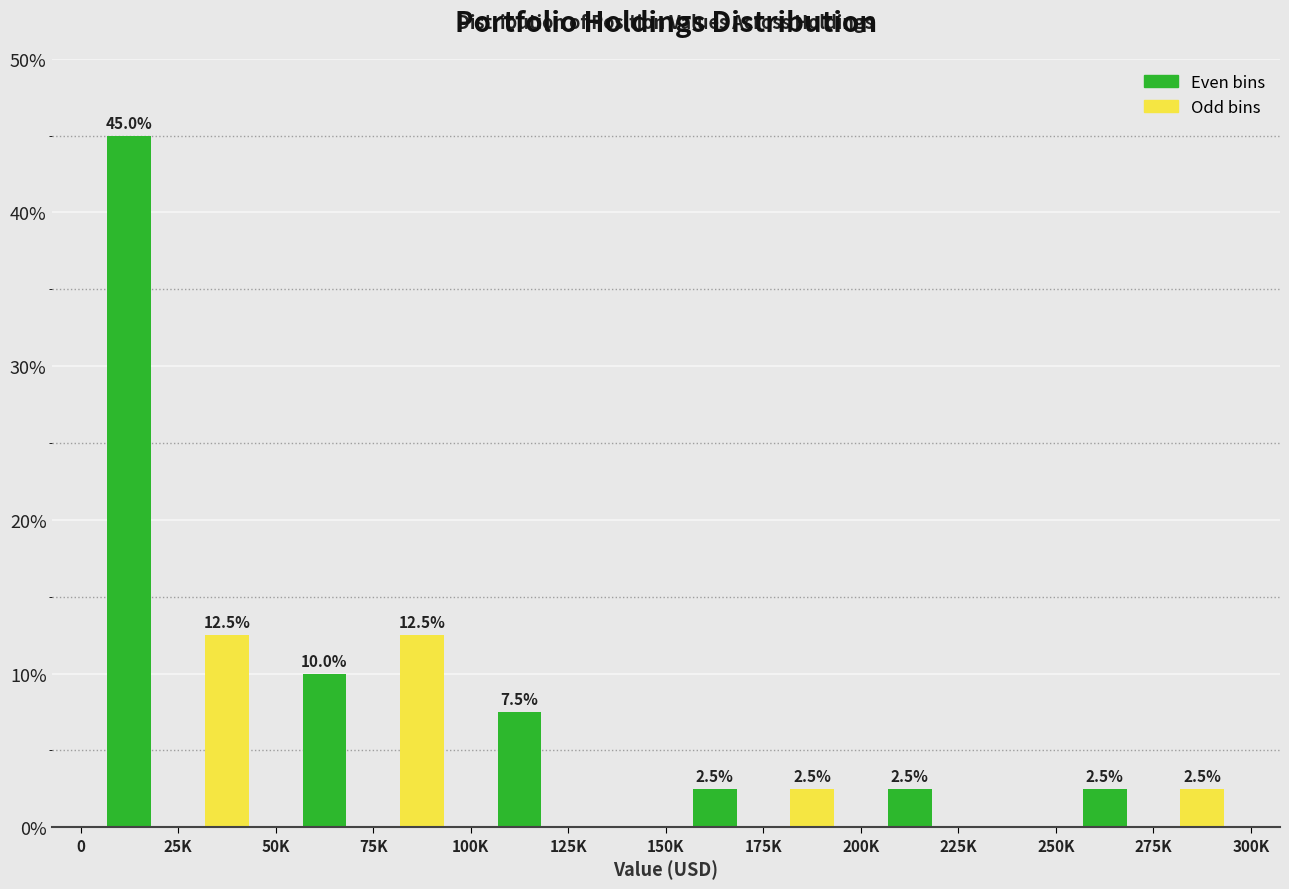

What is the maximum value shown in the chart?

45.0